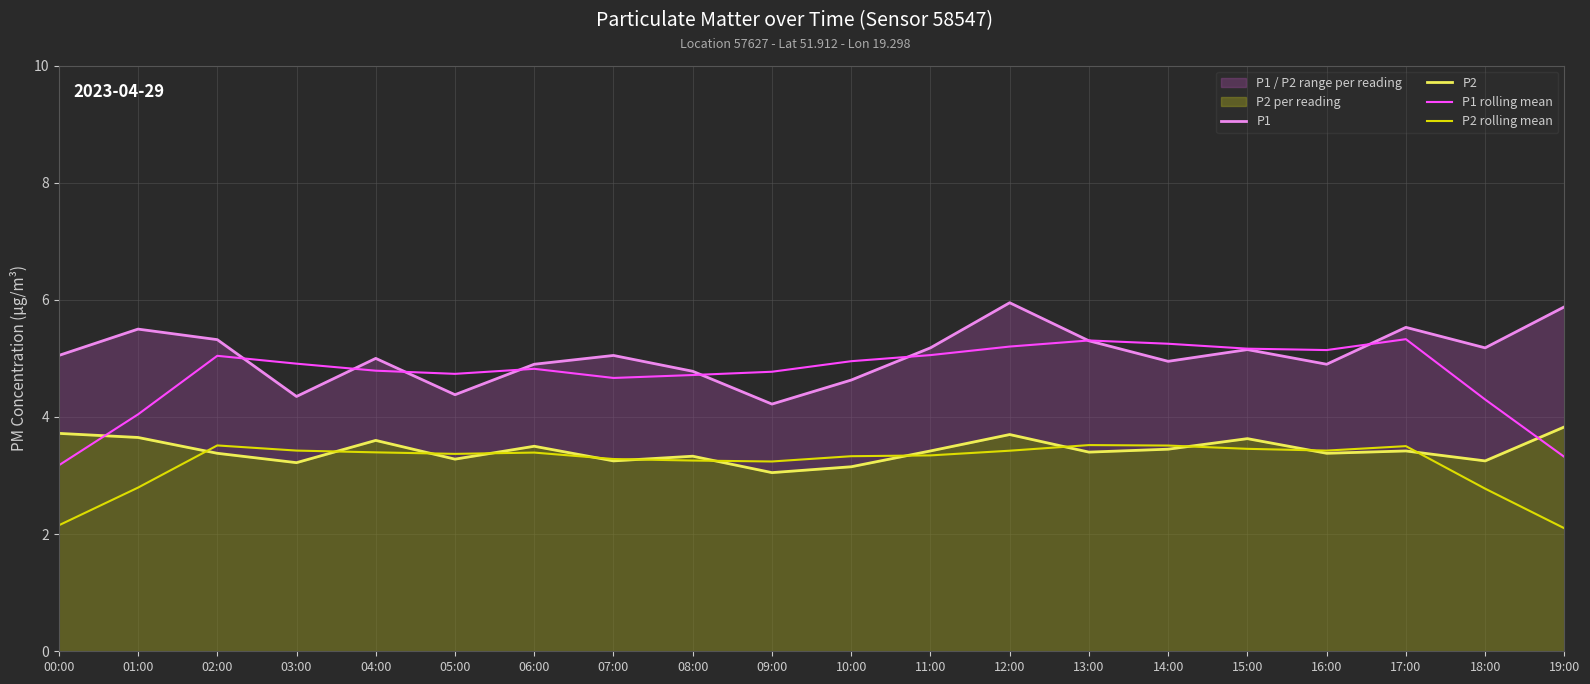

Is the value of P1 at 08:00 greater than the value of P2 rolling mean at 03:00?

Yes